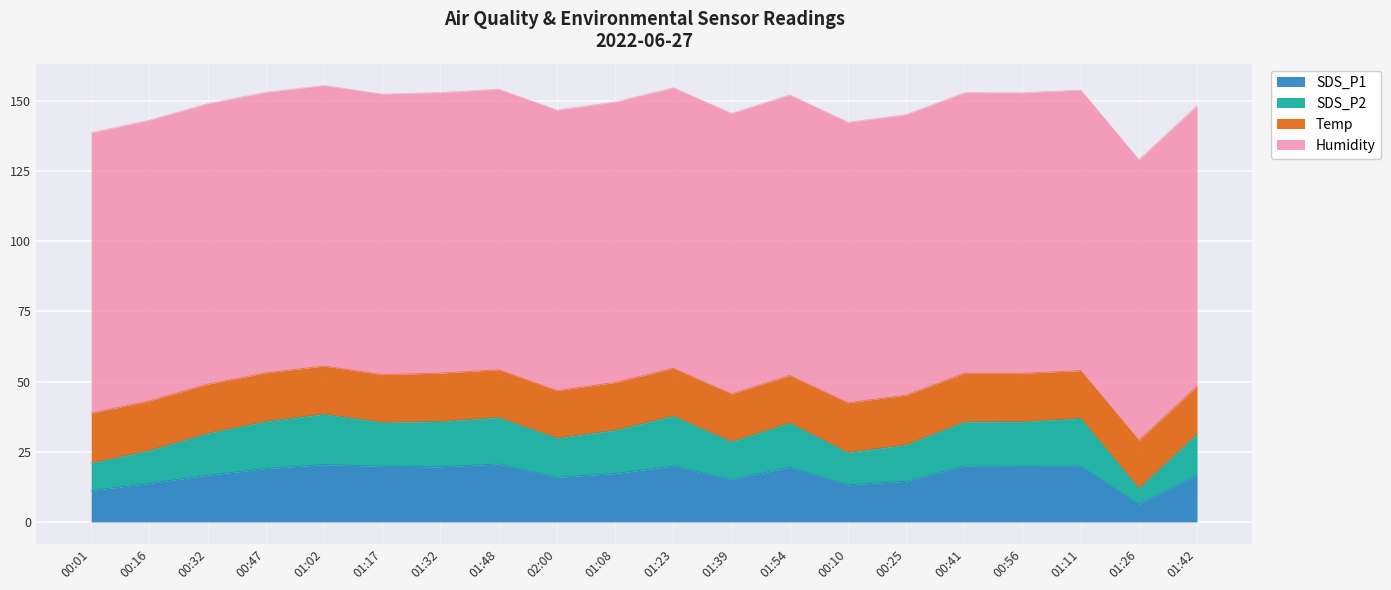

What is the value of the SDS_P1 point at the 16th from the left?

19.9